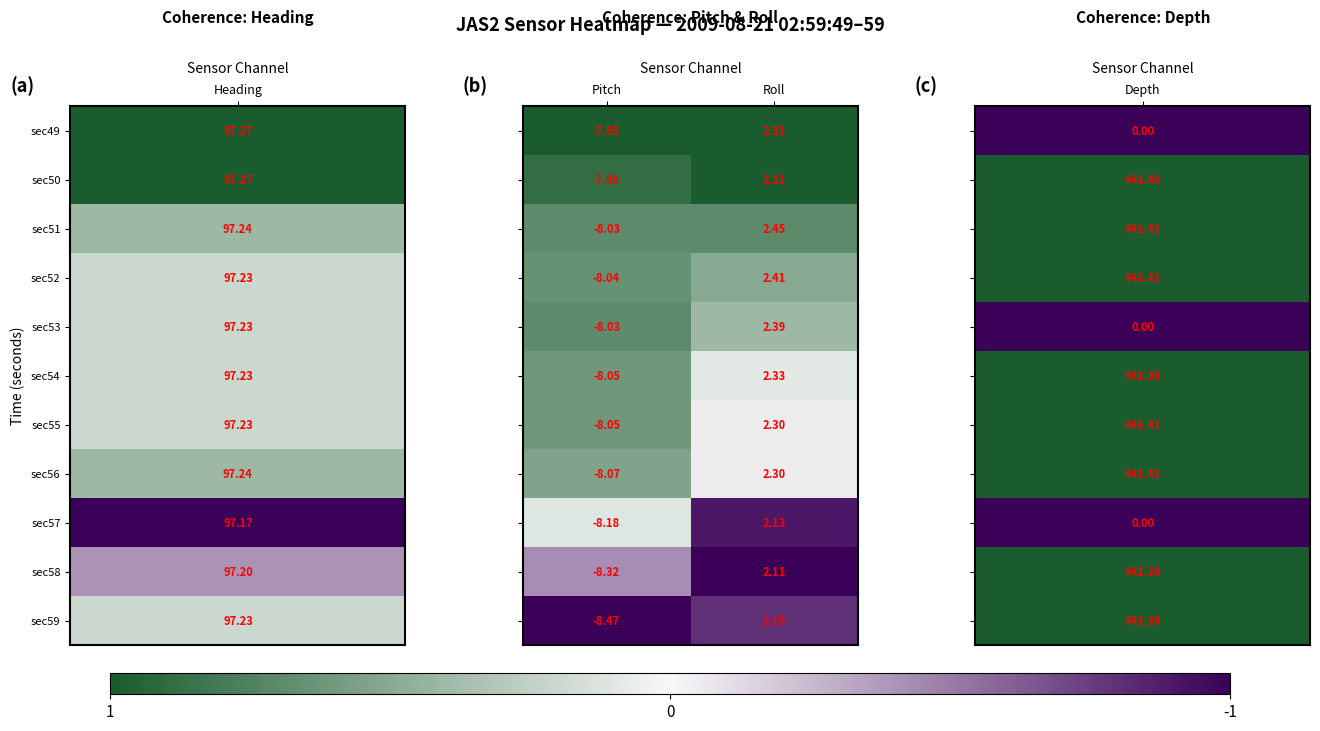

Which category has the lowest value across all series?

Pitch